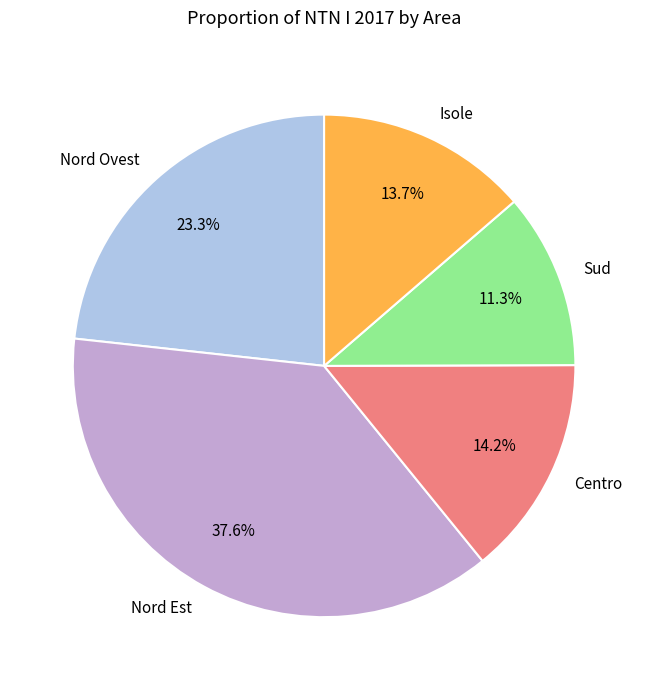

To the nearest percent, what is the difference between the Isole and Nord Est slice percentages?

24%